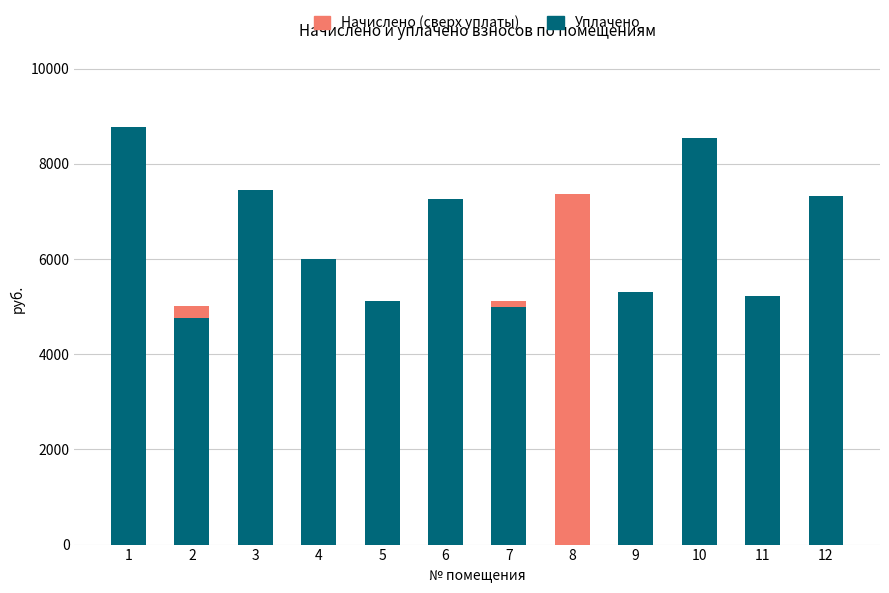

What is the total value across all series at 5?

5114.9